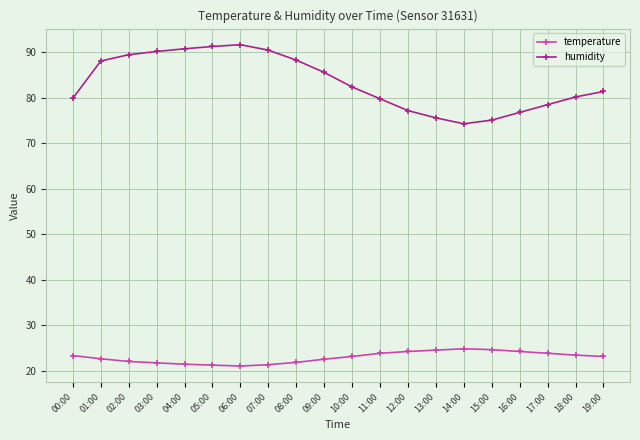

The humidity series shows 144.4 at 06:00. True or false?

False